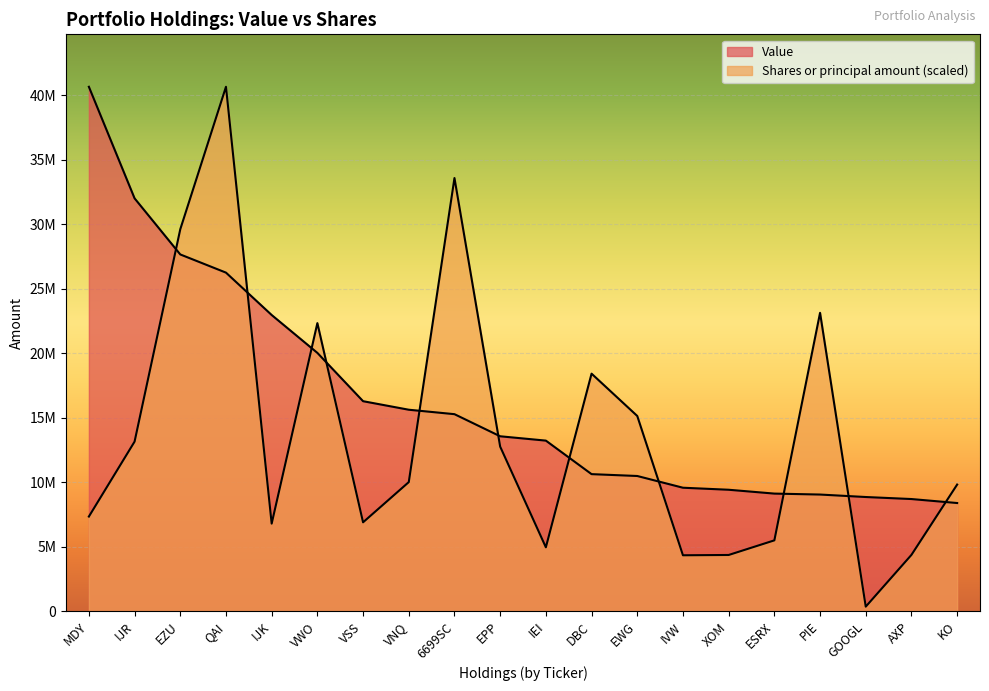

What are all the series names shown in the legend?

Value, Shares or principal amount